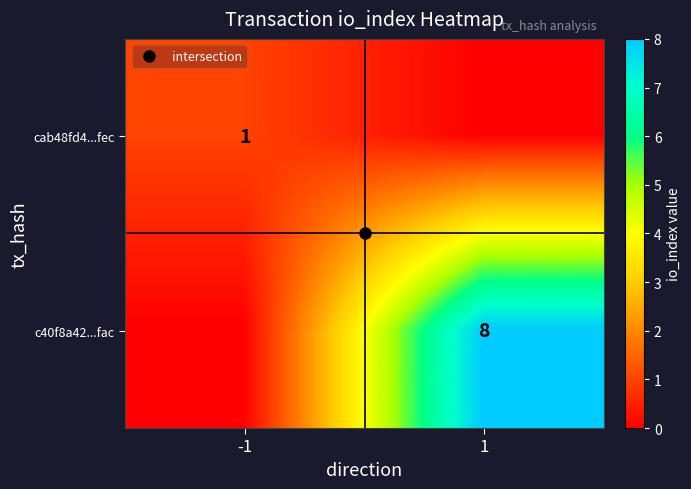

Rank the series by their maximum value, from highest to lowest.

c40f8a42...fac, cab48fd4...fec